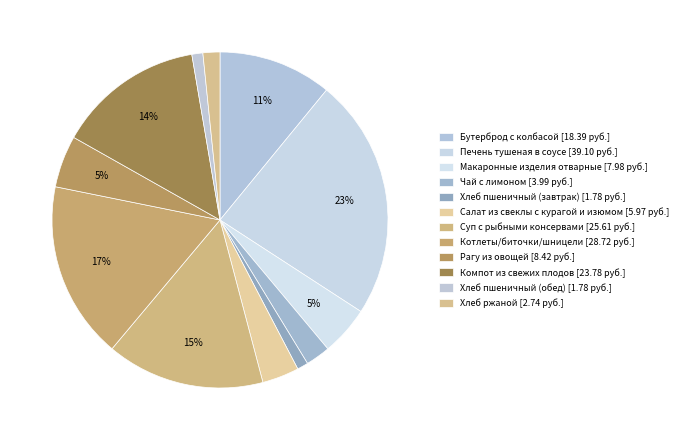

Combined, what portion of the pie is Суп с рыбными консервами and Чай с лимоном?

17.6%